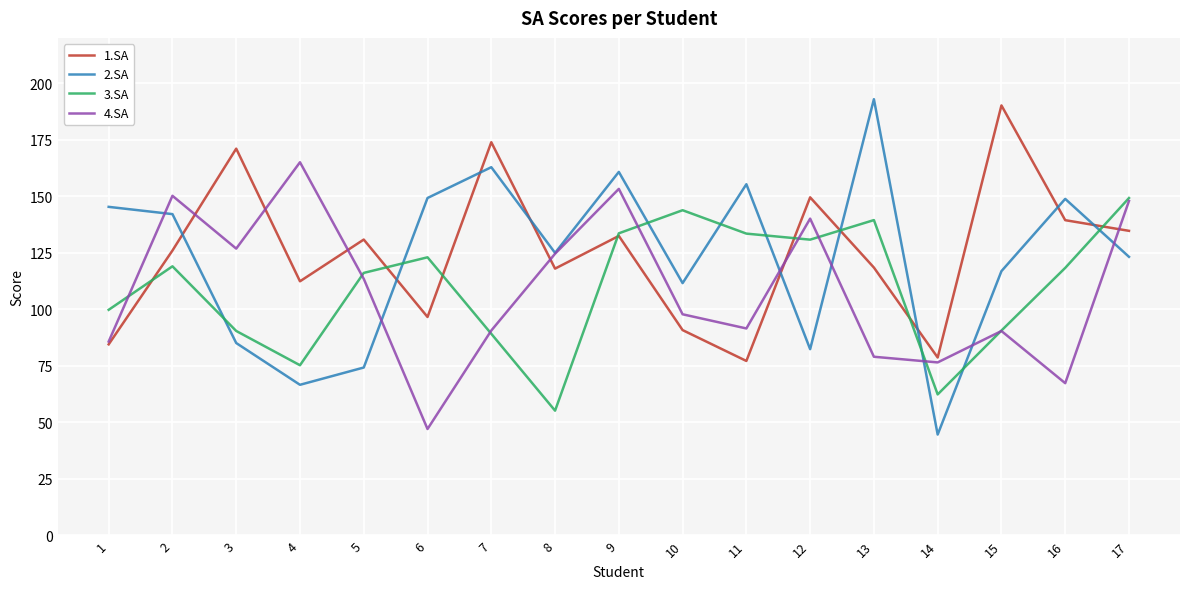

Is it true that 3.SA equals 199.3 at 11?

False